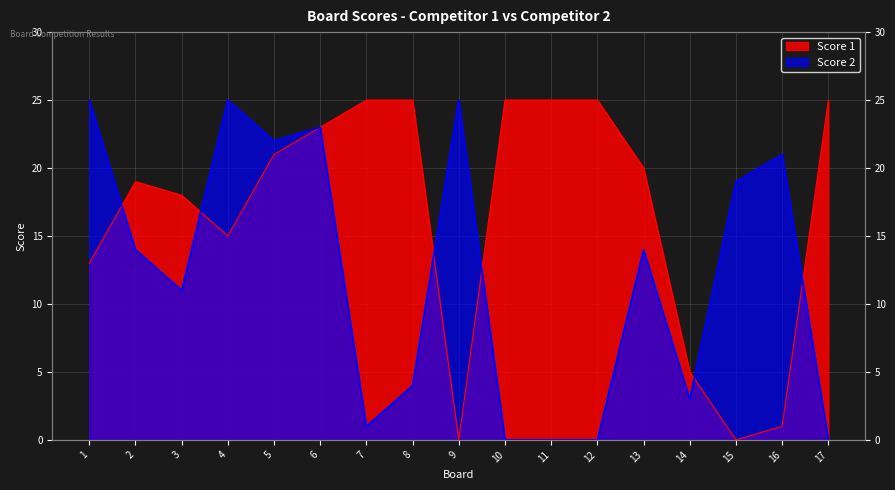

What is the total value across all series at 14?

8